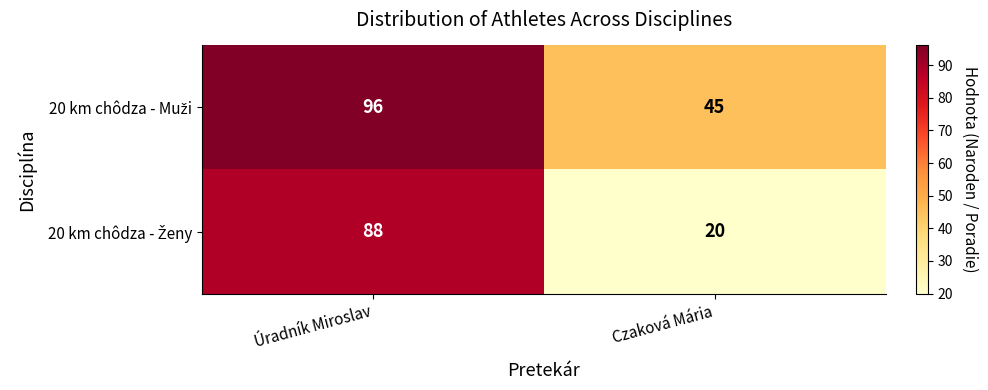

What is the greatest value displayed?

96